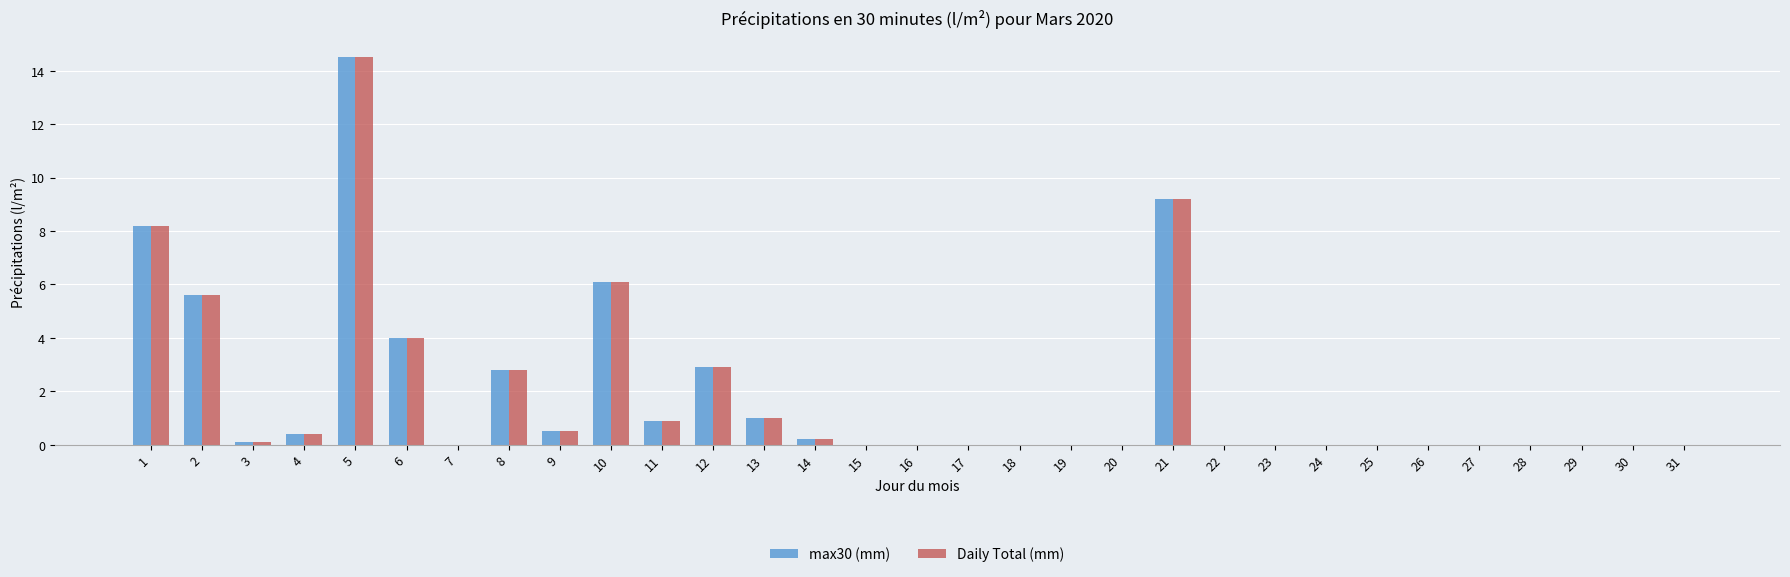

What are all the series names shown in the legend?

max30 (mm), Daily Total (mm)